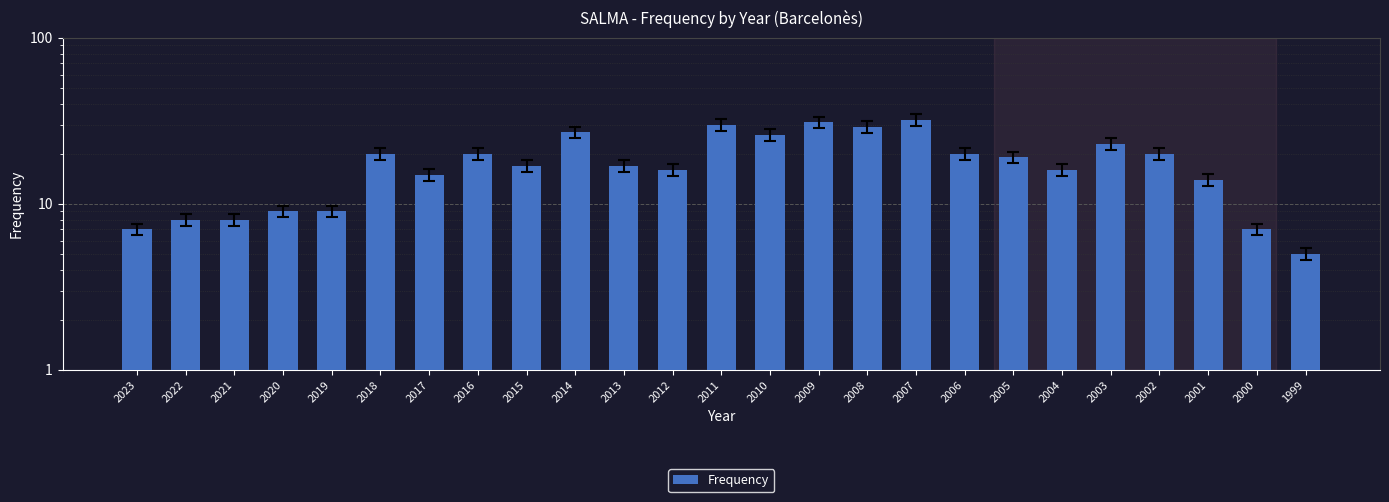

The value at 2020 is 9. True or false?

True